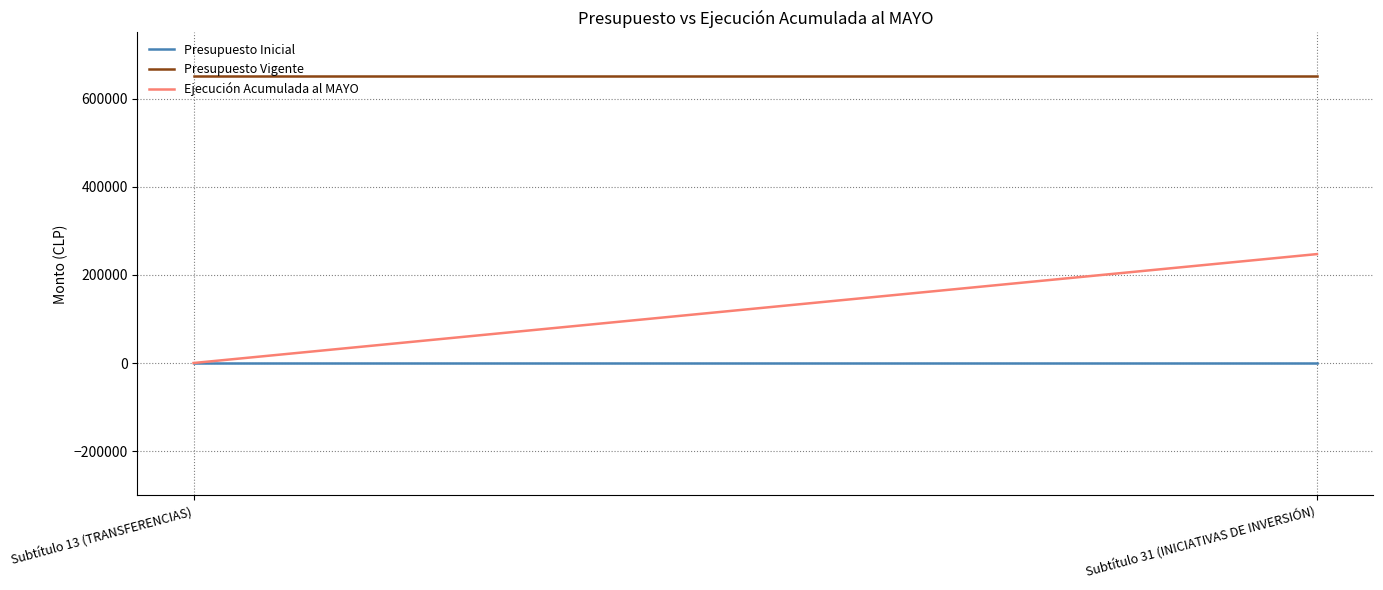

At Subtítulo 31 (INICIATIVAS DE INVERSIÓN), list the series in order from smallest to largest.

Presupuesto Inicial, Ejecución Acumulada al MAYO, Presupuesto Vigente